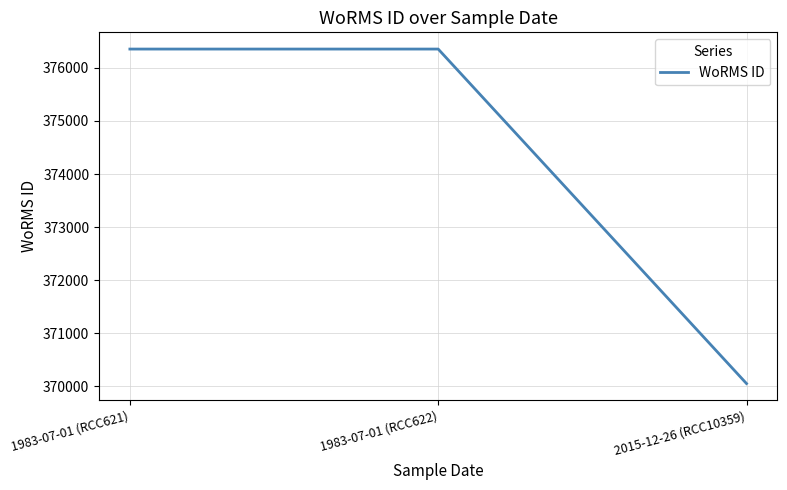

The value at 1983-07-01 (RCC621) is 376356. True or false?

True